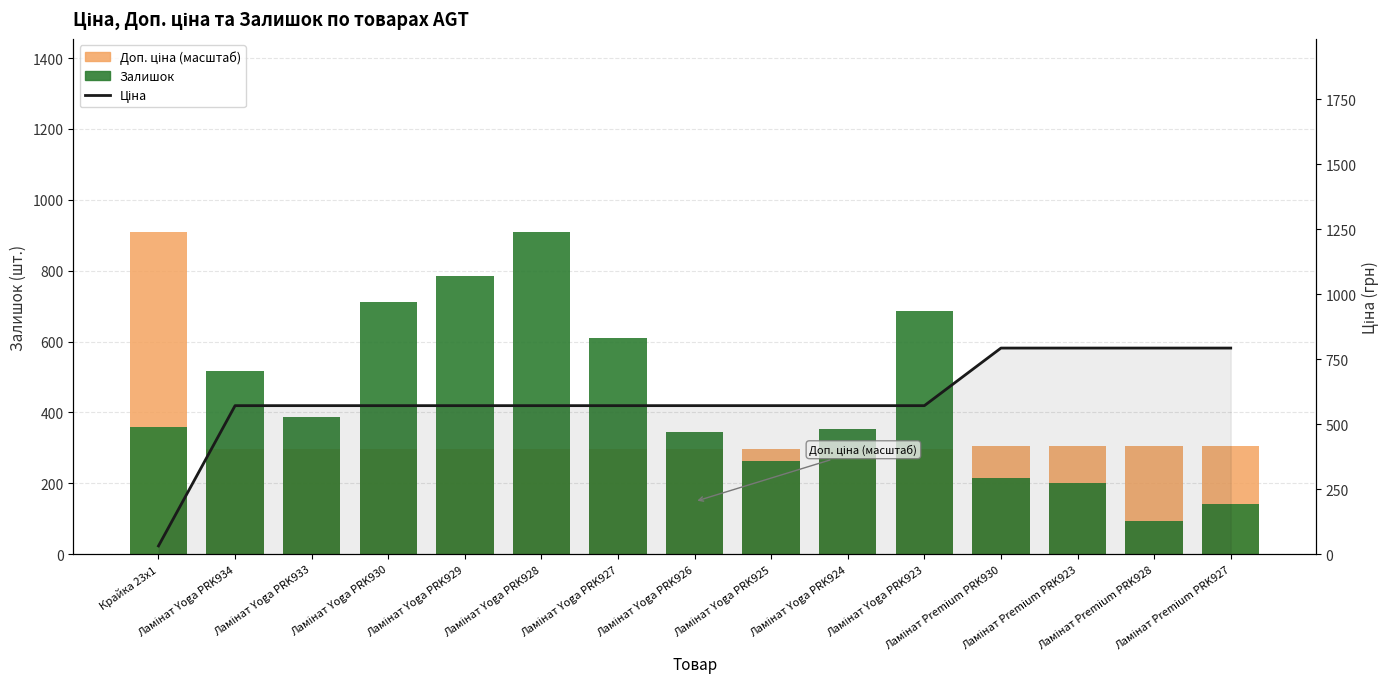

At how many categories does at least one series exceed 403?

15